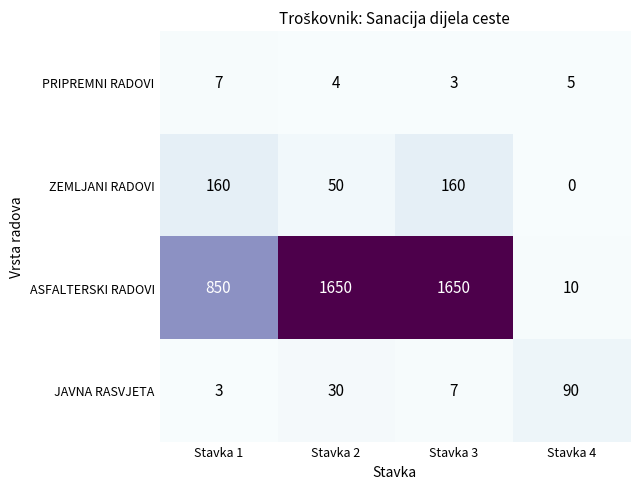

What is the sum of all ZEMLJANI RADOVI values?

370